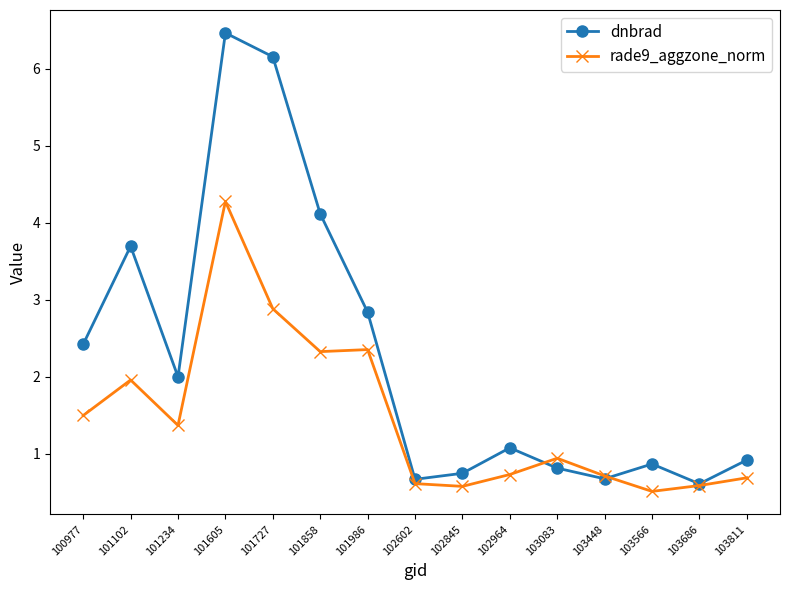

Where is rade9_aggzone_norm nearest to the value 2?

101102